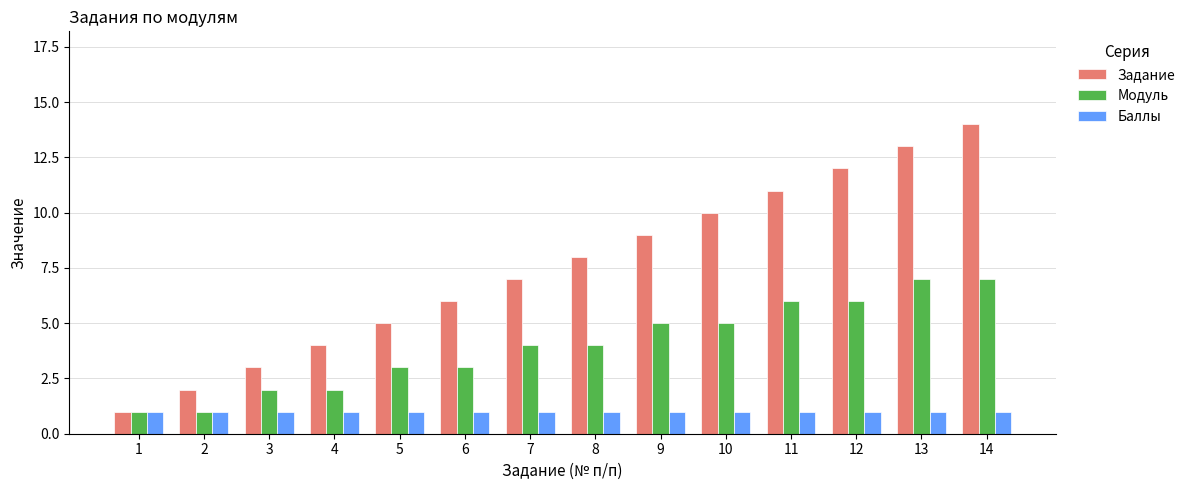

What is the difference between the highest and lowest values at 12?

11